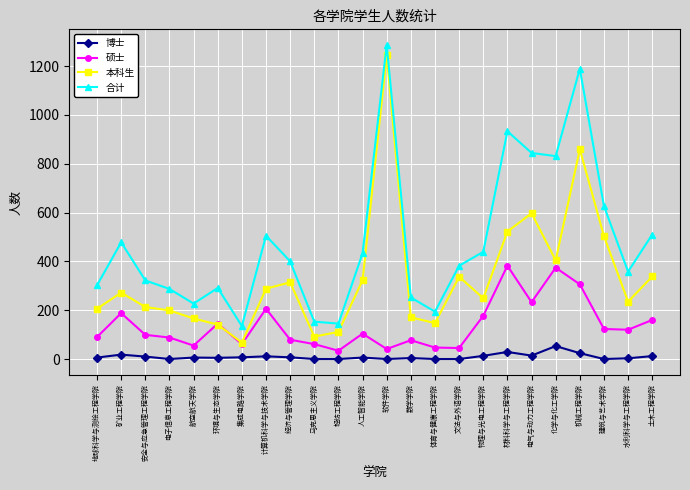

In 合计, how many points are higher than both neighbors (excluding endpoints)?

6